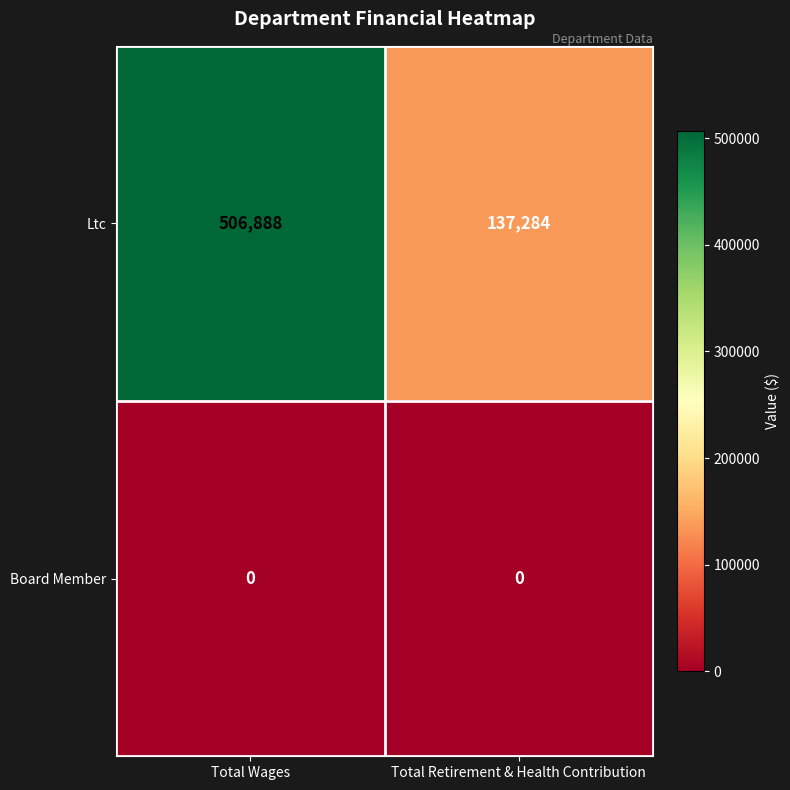

The Board Member series shows 0 at Total Retirement & Health Contribution. True or false?

True